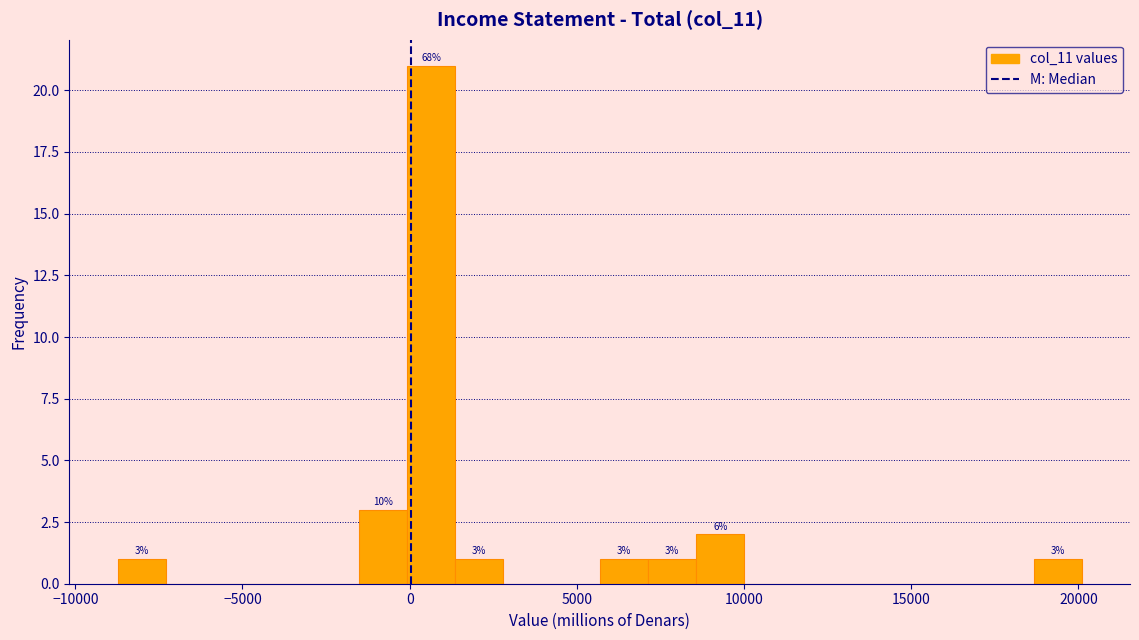

Around what value on the x-axis is the tallest bar? Give the approximate position of its centre, as read against the axis.

500